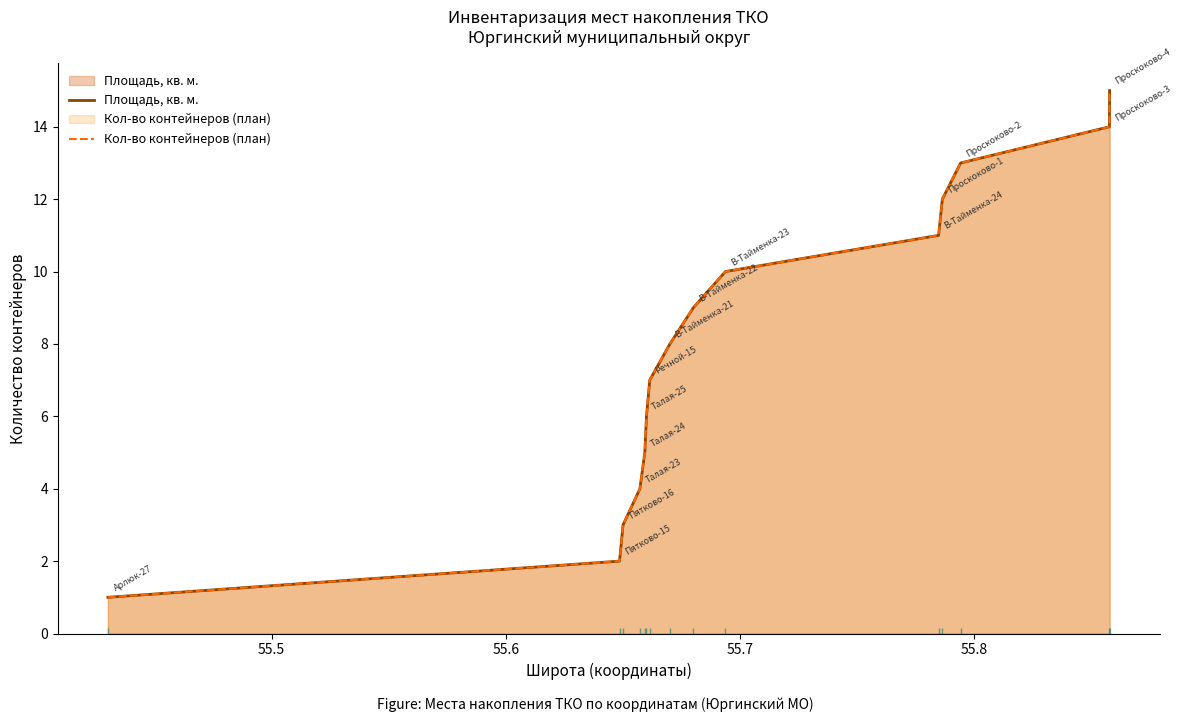

Does the chart display data point markers on the line(s)?

No